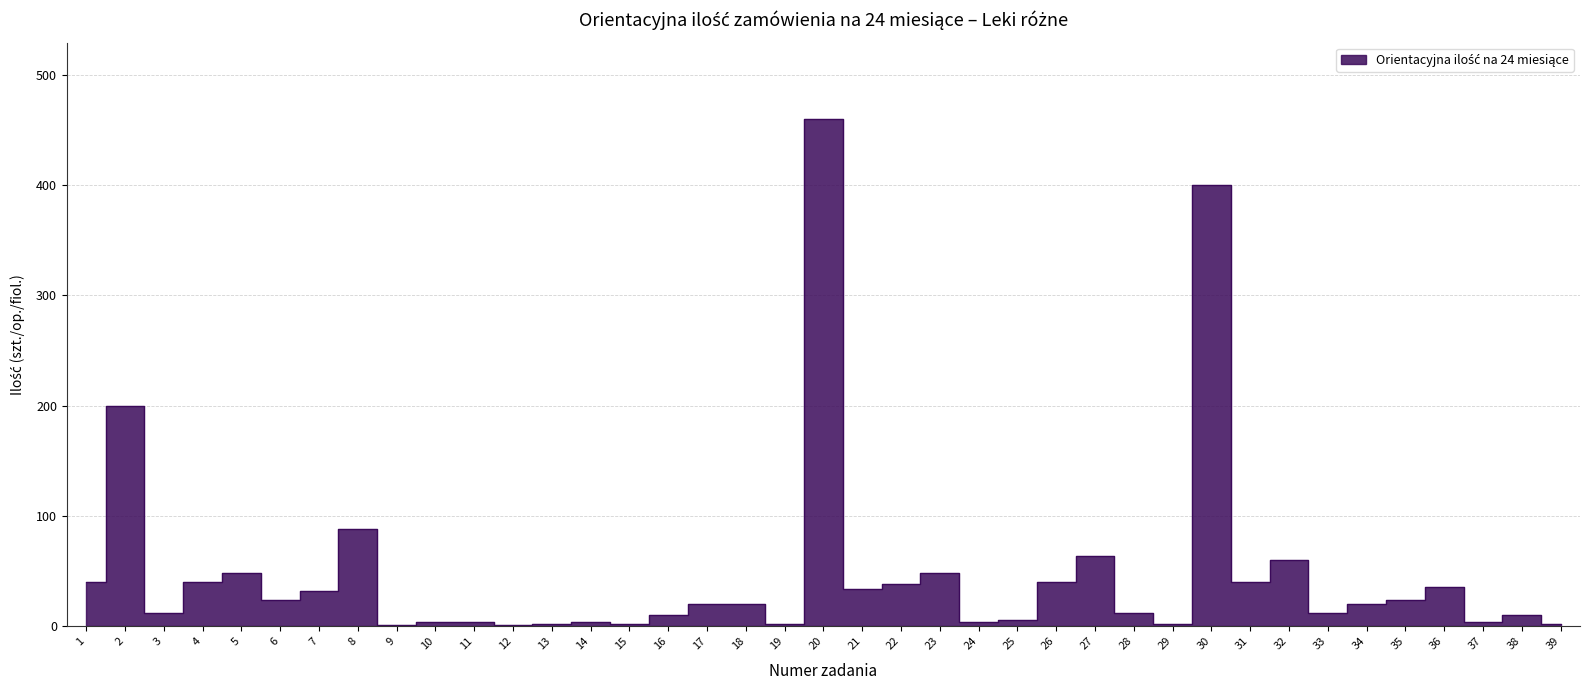

Is it true that the value at 35 is 37?

False